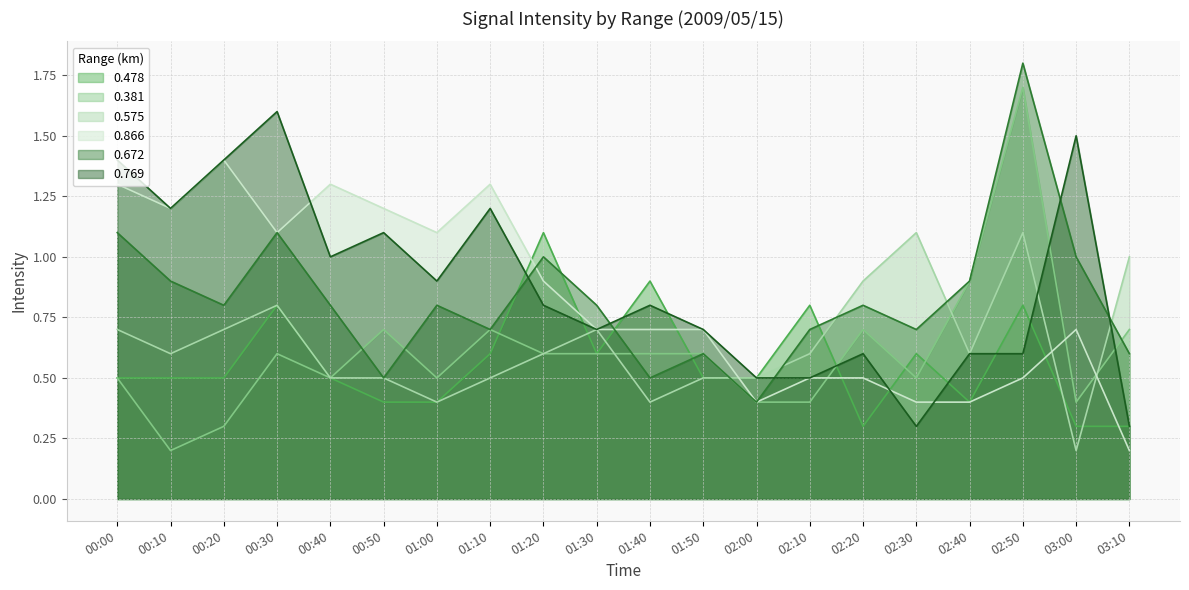

Reading left to right, what are all the values shown in this chart?

0.478: 00:00=0.5	00:10=0.5	00:20=0.5	00:30=0.8	00:40=0.5	00:50=0.4	01:00=0.4	01:10=0.6	01:20=1.1	01:30=0.6	01:40=0.9	01:50=0.5	02:00=0.5	02:10=0.8	02:20=0.3	02:30=0.6	02:40=0.4	02:50=0.8	03:00=0.3	03:10=0.3
0.381: 00:00=0.5	00:10=0.2	00:20=0.3	00:30=0.6	00:40=0.5	00:50=0.7	01:00=0.5	01:10=0.7	01:20=0.6	01:30=0.6	01:40=0.6	01:50=0.6	02:00=0.4	02:10=0.4	02:20=0.7	02:30=0.5	02:40=0.9	02:50=1.7	03:00=0.4	03:10=0.7
0.575: 00:00=0.7	00:10=0.6	00:20=0.7	00:30=0.8	00:40=0.5	00:50=0.5	01:00=0.4	01:10=0.5	01:20=0.6	01:30=0.7	01:40=0.4	01:50=0.5	02:00=0.5	02:10=0.6	02:20=0.9	02:30=1.1	02:40=0.6	02:50=1.1	03:00=0.2	03:10=1.0
0.672: 00:00=1.1	00:10=0.9	00:20=0.8	00:30=1.1	00:40=0.8	00:50=0.5	01:00=0.8	01:10=0.7	01:20=1.0	01:30=0.8	01:40=0.5	01:50=0.6	02:00=0.4	02:10=0.7	02:20=0.8	02:30=0.7	02:40=0.9	02:50=1.8	03:00=1.0	03:10=0.6
0.769: 00:00=1.4	00:10=1.2	00:20=1.4	00:30=1.6	00:40=1.0	00:50=1.1	01:00=0.9	01:10=1.2	01:20=0.8	01:30=0.7	01:40=0.8	01:50=0.7	02:00=0.5	02:10=0.5	02:20=0.6	02:30=0.3	02:40=0.6	02:50=0.6	03:00=1.5	03:10=0.3
0.866: 00:00=1.3	00:10=1.2	00:20=1.4	00:30=1.1	00:40=1.3	00:50=1.2	01:00=1.1	01:10=1.3	01:20=0.9	01:30=0.7	01:40=0.7	01:50=0.7	02:00=0.4	02:10=0.5	02:20=0.5	02:30=0.4	02:40=0.4	02:50=0.5	03:00=0.7	03:10=0.2